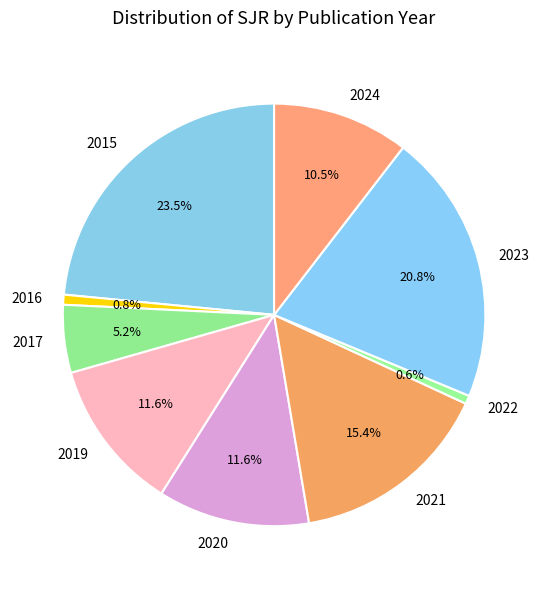

True or false: 2019 accounts for 1% of the total.

False